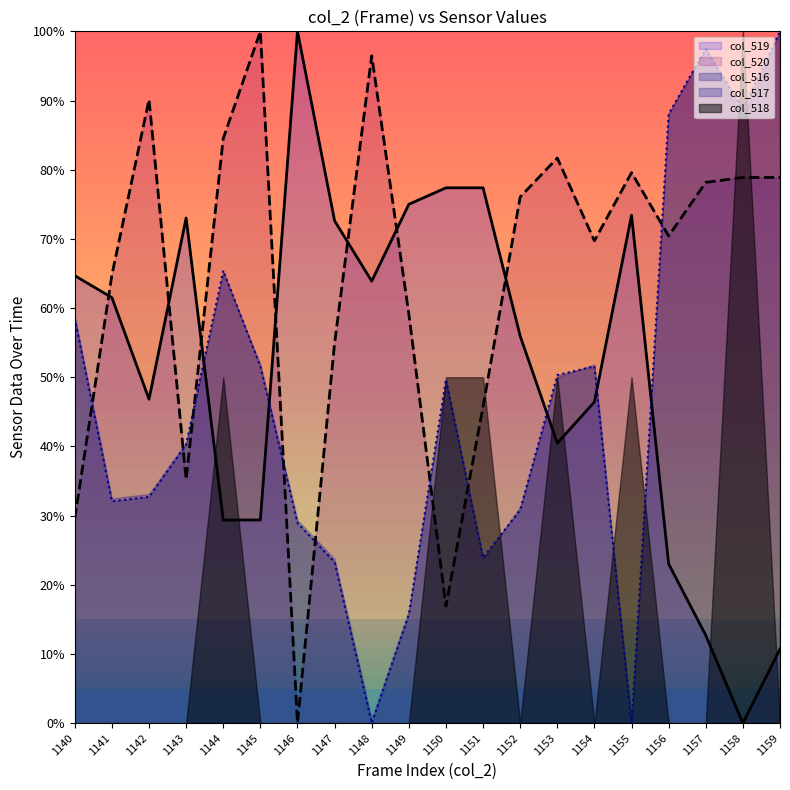

True or false: col_520 and col_516 intersect in this chart.

True